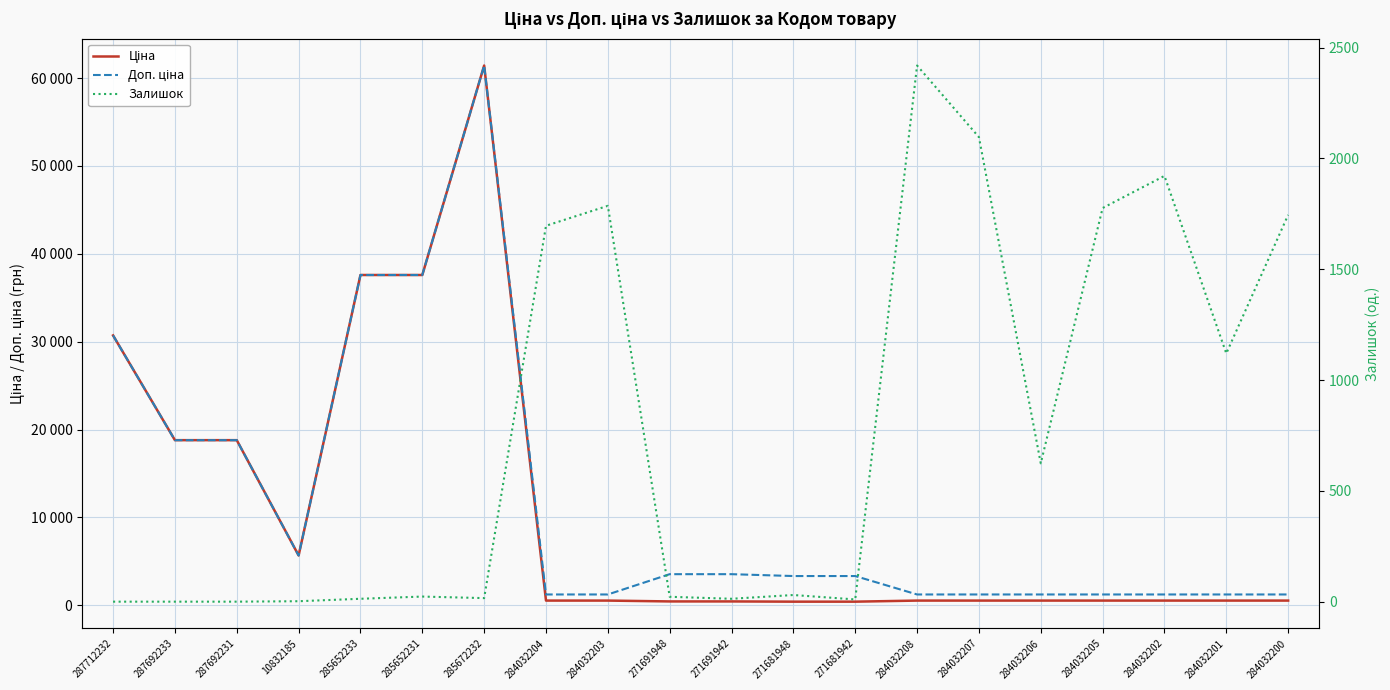

What are all the series names shown in the legend?

Ціна, Доп. ціна, Залишок